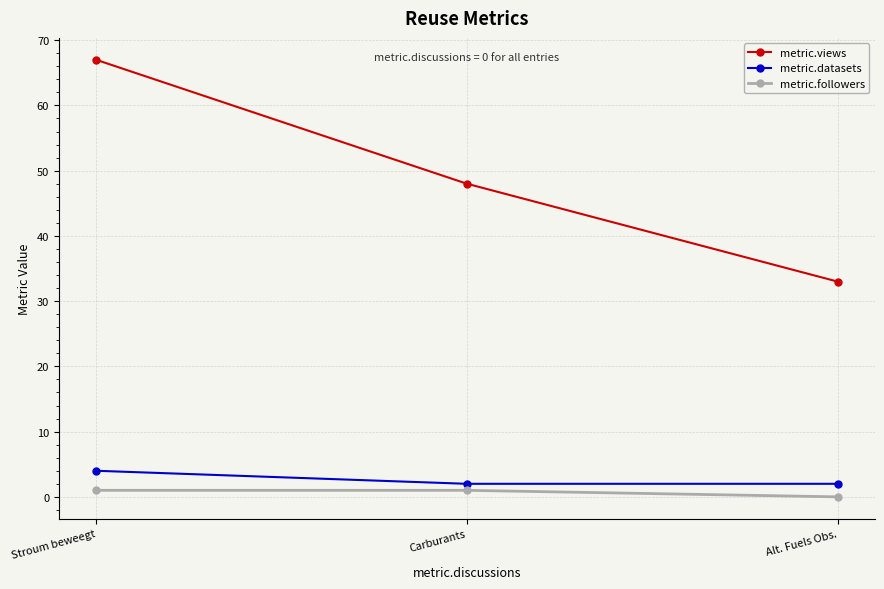

Is the value of metric.views at Carburants greater than the value of metric.followers at Alt. Fuels Obs.?

Yes